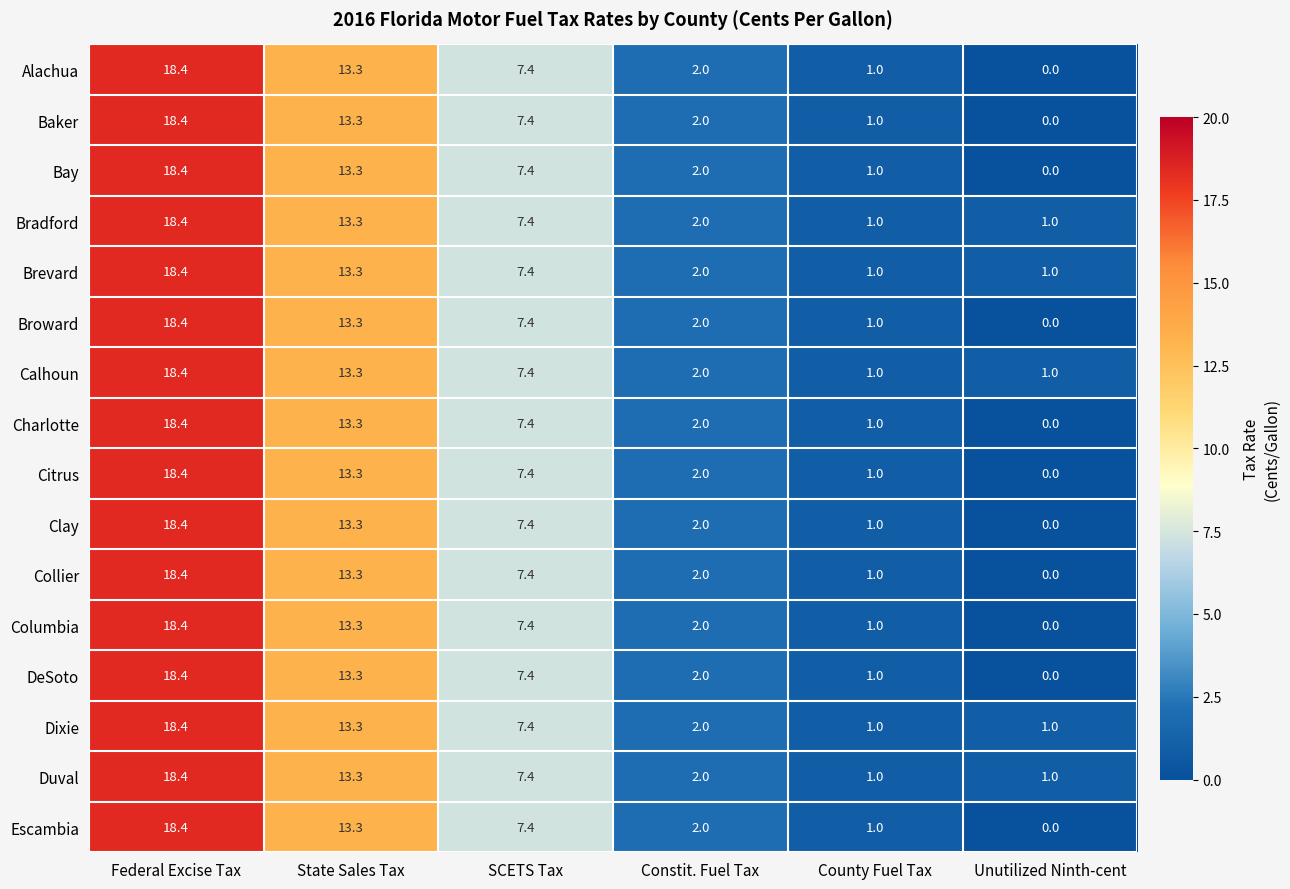

What is the maximum value for Clay?

18.4